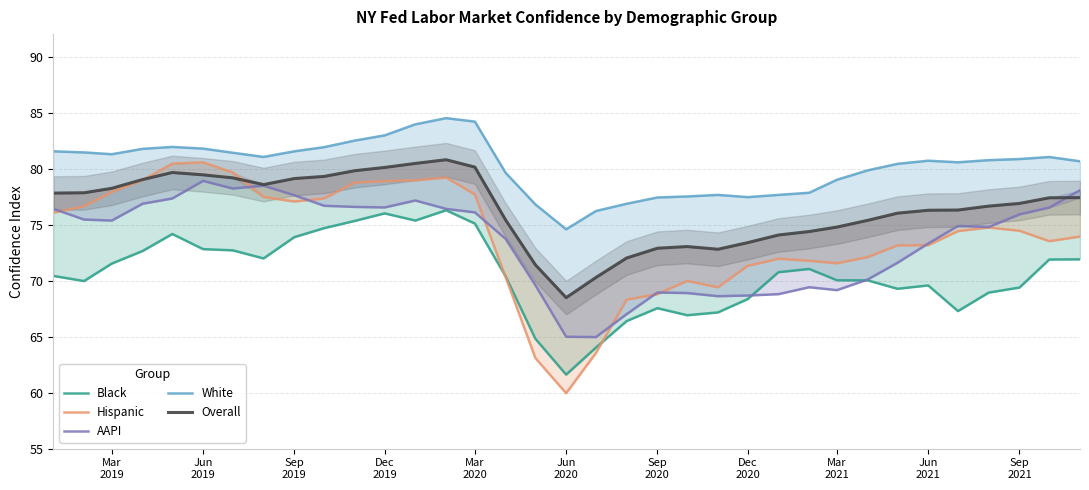

Is the value of Black at 27 greater than the value of AAPI at 19?

Yes